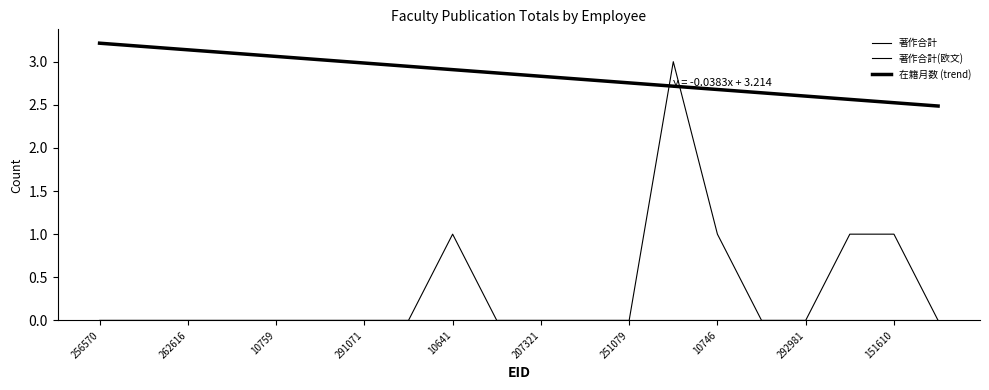

How many lines are shown in the chart?

3